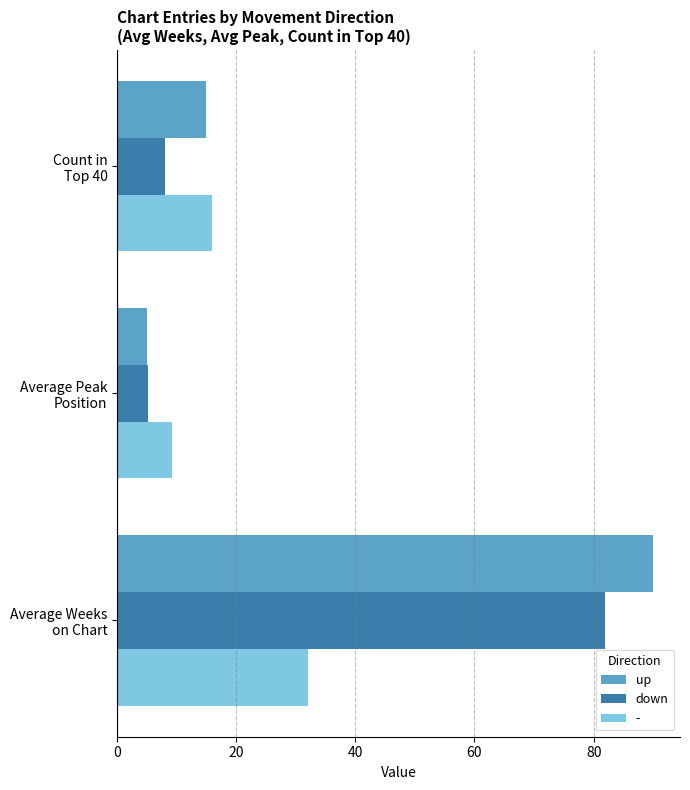

Which series has the largest range (max minus min)?

up